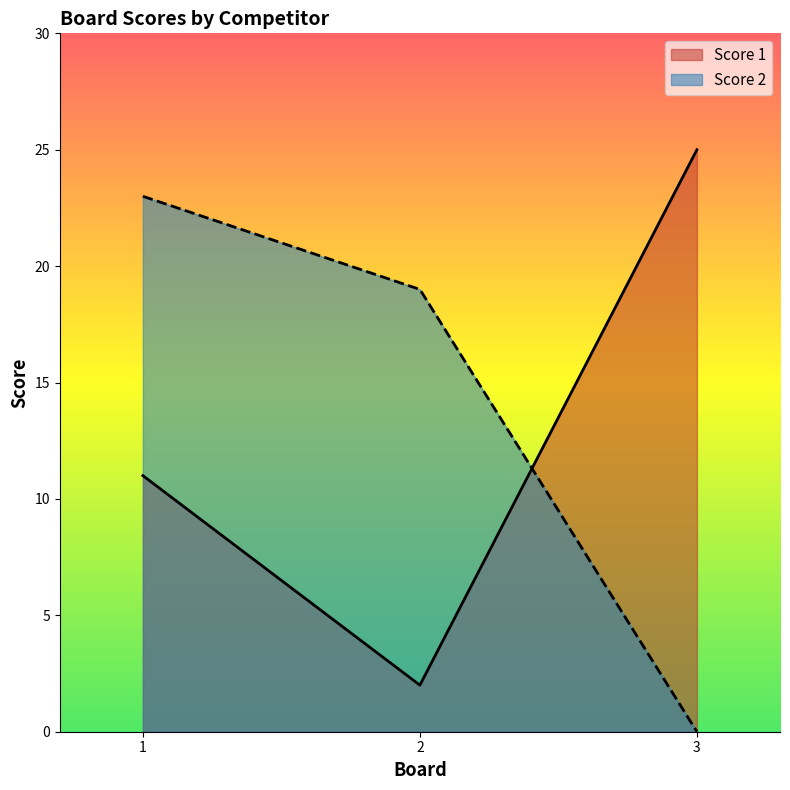

List the series in order of their overall mean, lowest first.

Score 1, Score 2